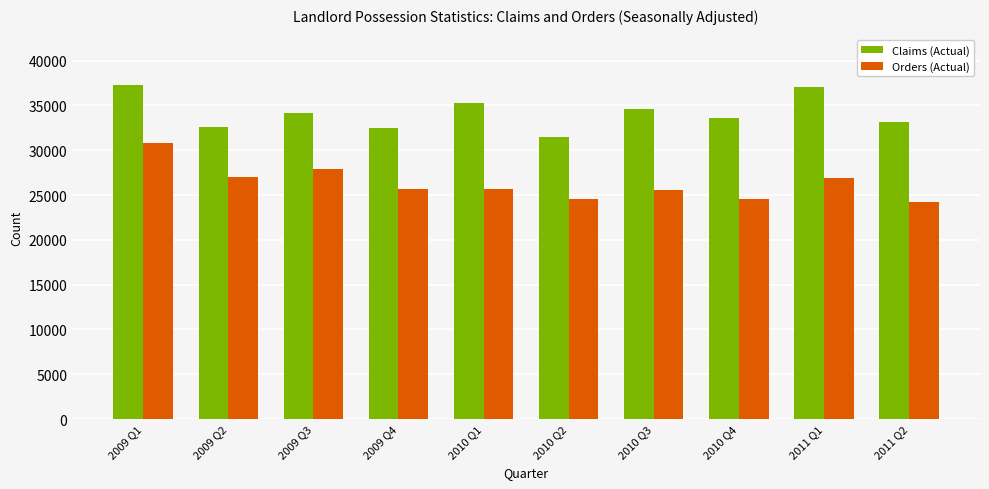

What is the difference between the Claims (Actual) values at 2009 Q3 and 2011 Q1?

2832